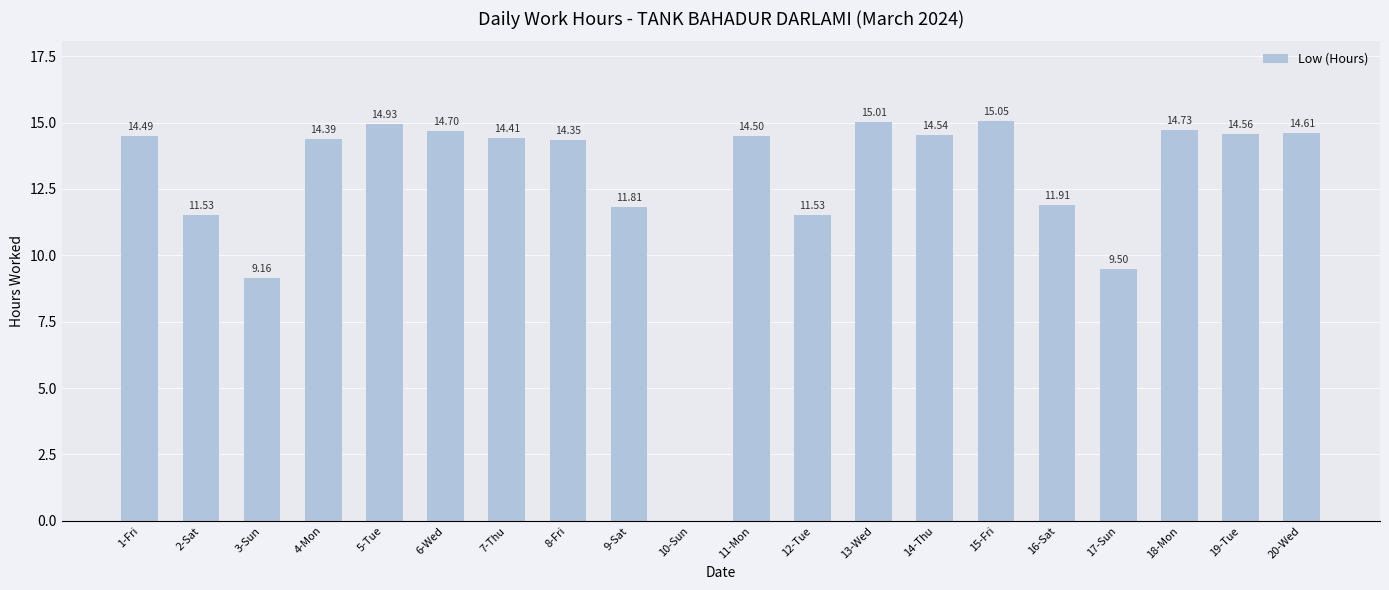

True or false: the data shows 20.1 at 11-Mon.

False